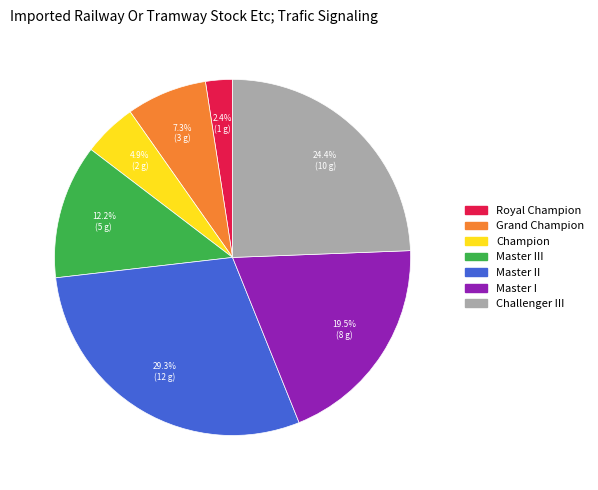

Is there a majority slice in this chart?

No